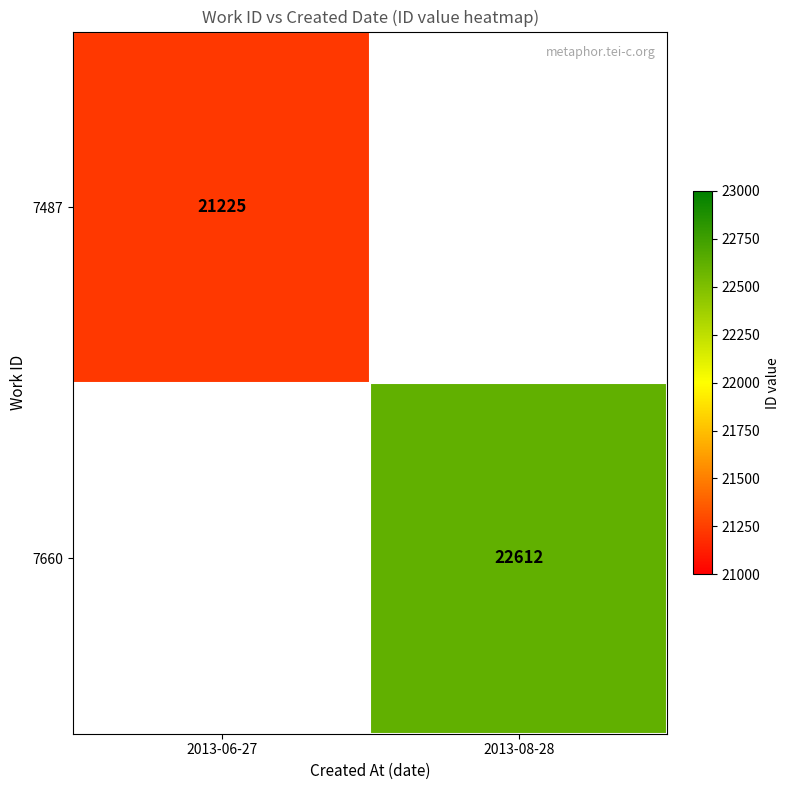

What is the minimum value shown in the chart?

21225.0